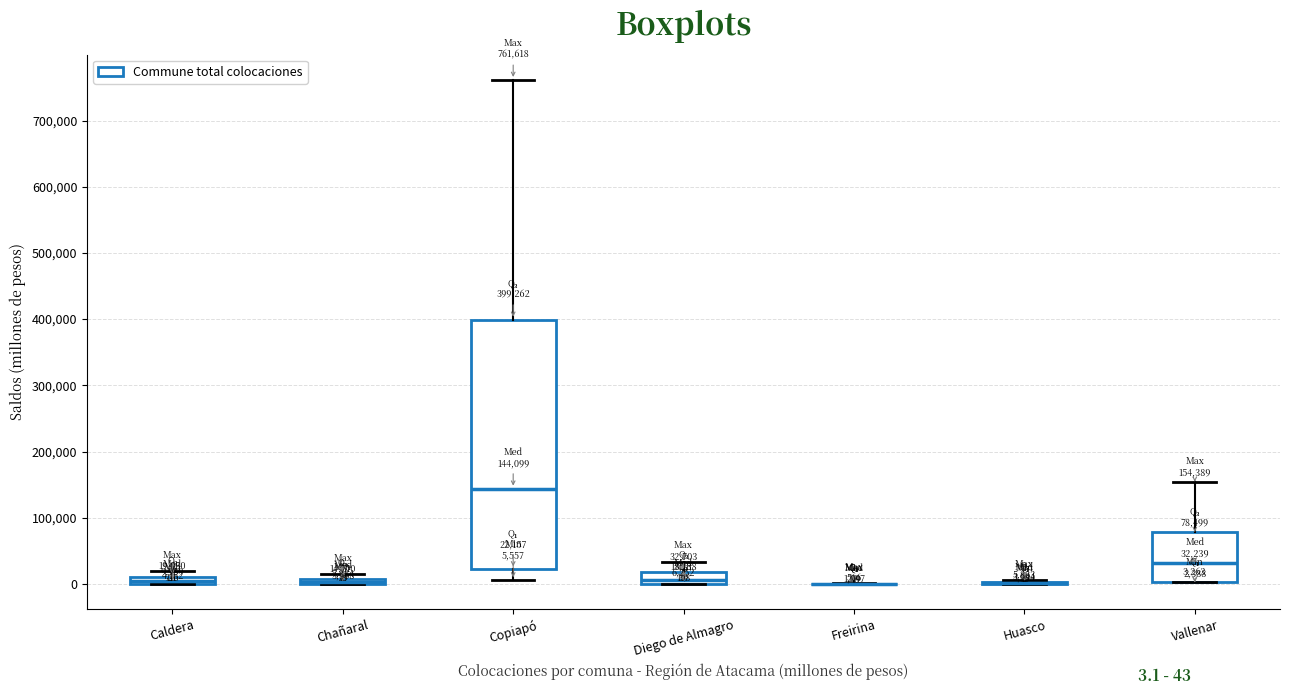

Which box is the tallest, from its lower edge to its upper edge?

Copiapó